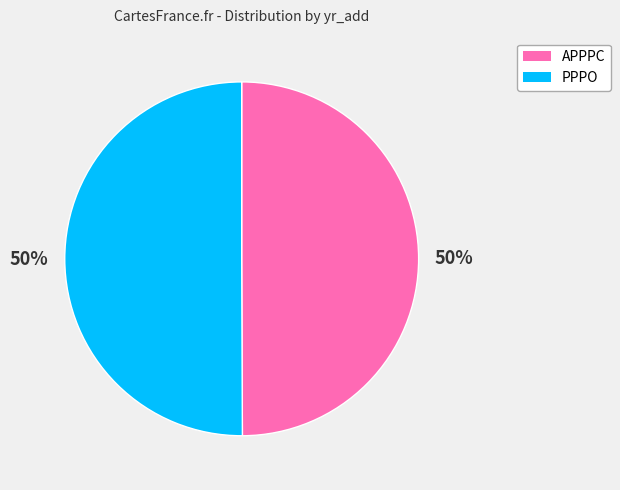

Is it true that PPPO is 44% of the pie?

False